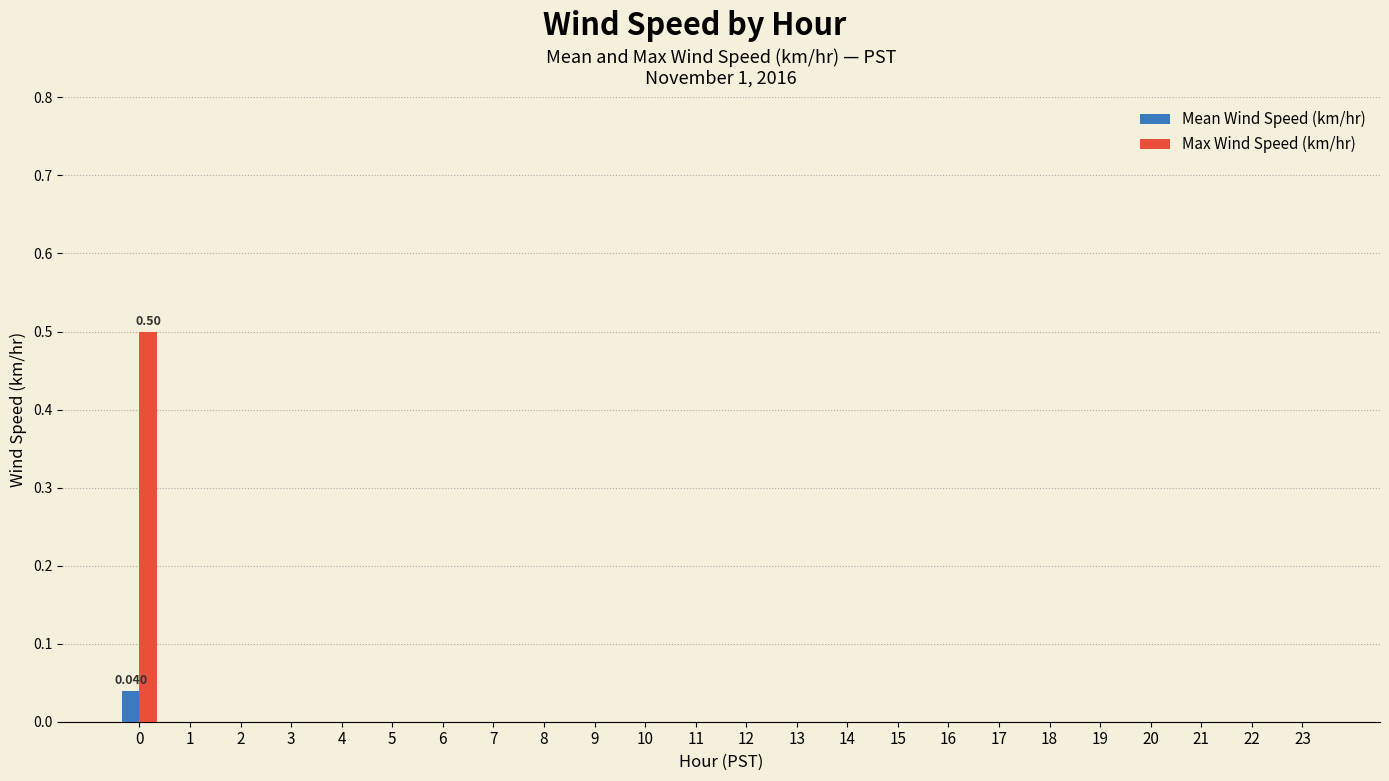

What are all the series names shown in the legend?

Mean Wind Speed (km/hr), Max Wind Speed (km/hr)